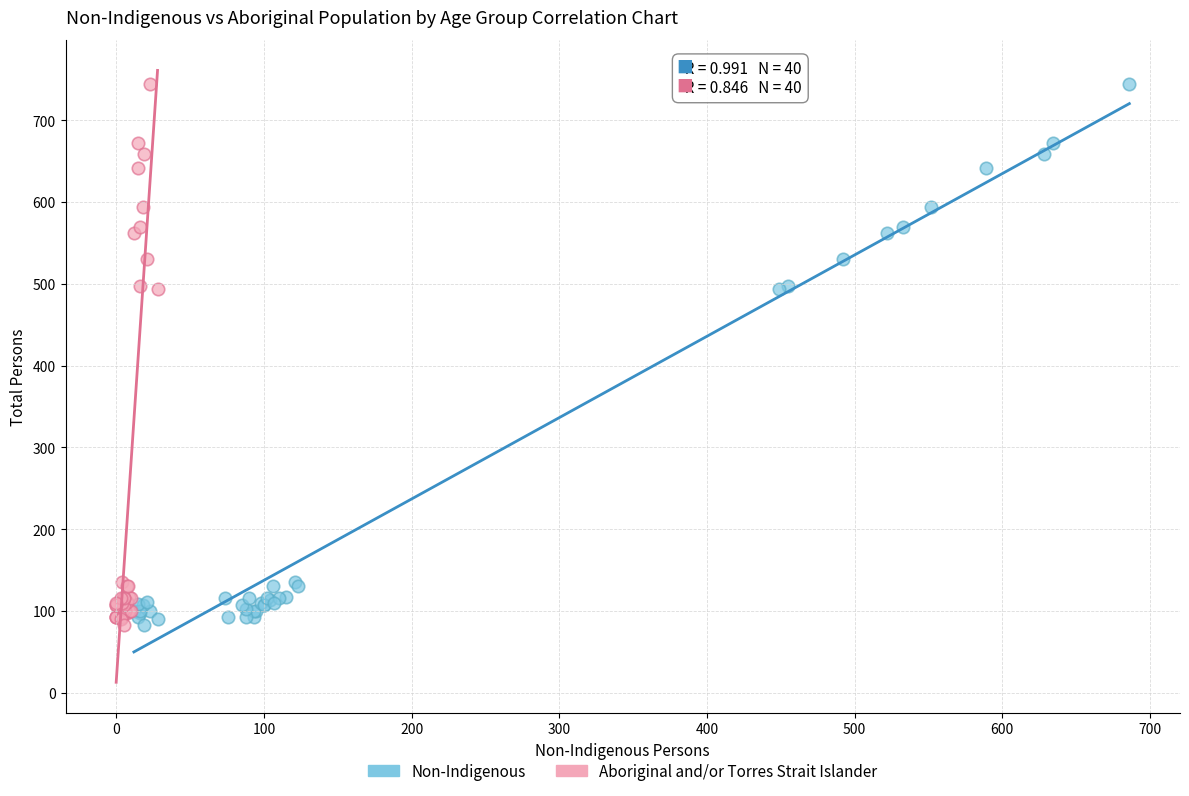

What are all the series names shown in the legend?

Non-Indigenous, Aboriginal and/or Torres Strait Islander